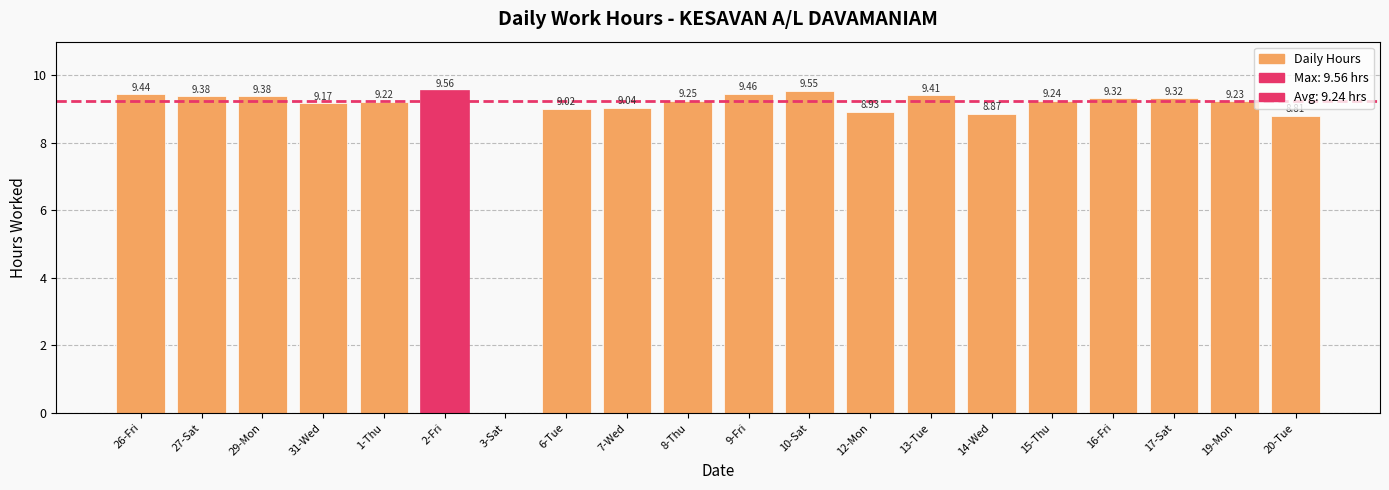

Which has a higher value, 15-Thu or 7-Wed?

15-Thu